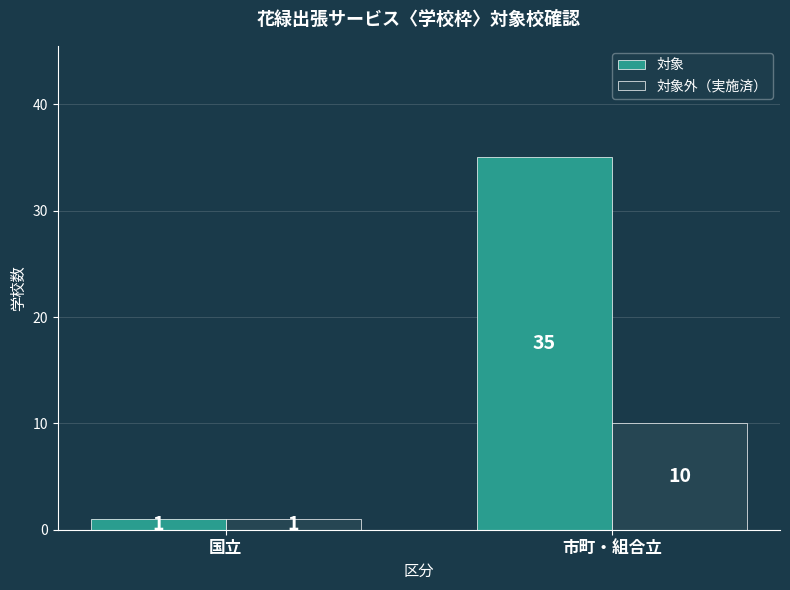

Where is 対象外（実施済） nearest to the value 5?

国立